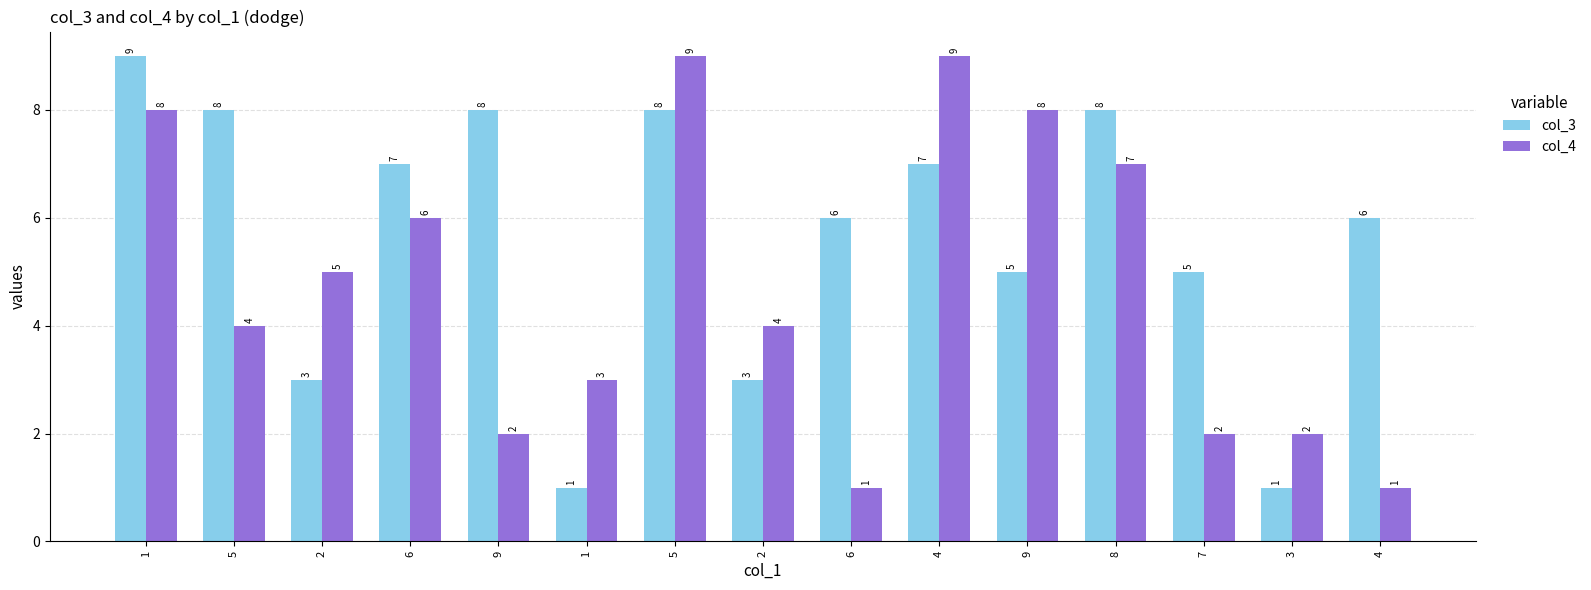

Reading left to right, what are all the values shown in this chart?

col_3: 1=9	5=8	2=3	6=7	9=8	1=1	5=8	2=3	6=6	4=7	9=5	8=8	7=5	3=1	4=6
col_4: 1=8	5=4	2=5	6=6	9=2	1=3	5=9	2=4	6=1	4=9	9=8	8=7	7=2	3=2	4=1